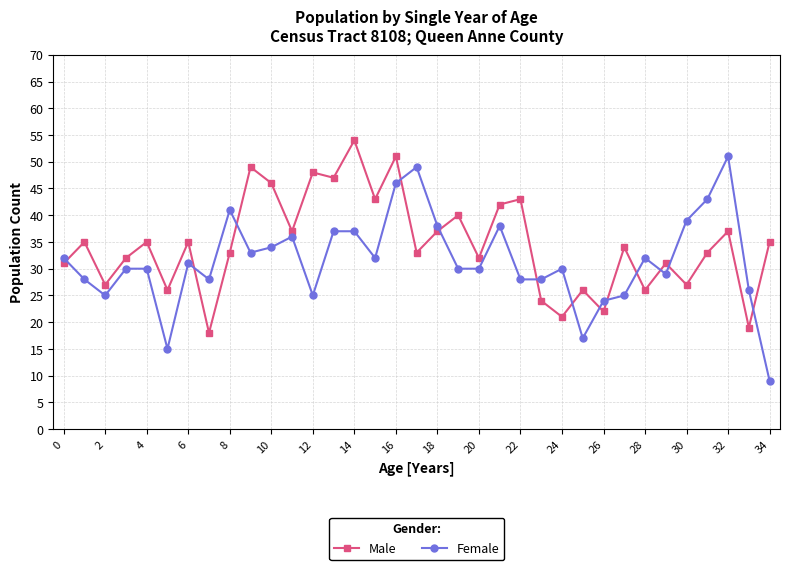

Which series has the largest total across all categories?

Male